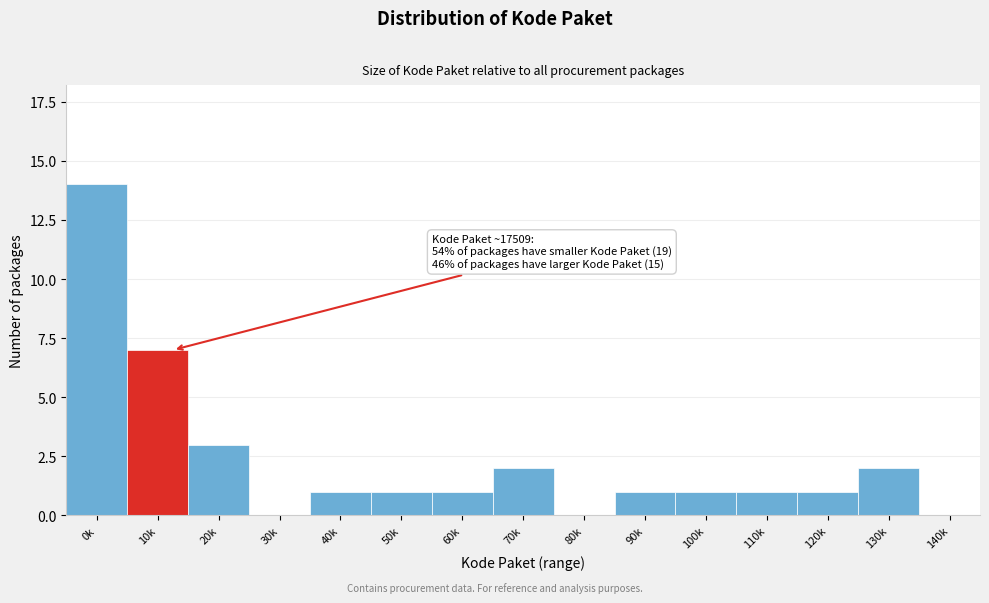

Reading right to left, extract all data points from this chart.

140k=0	130k=2	120k=1	110k=1	100k=1	90k=1	80k=0	70k=2	60k=1	50k=1	40k=1	30k=0	20k=3	10k=7	0k=14